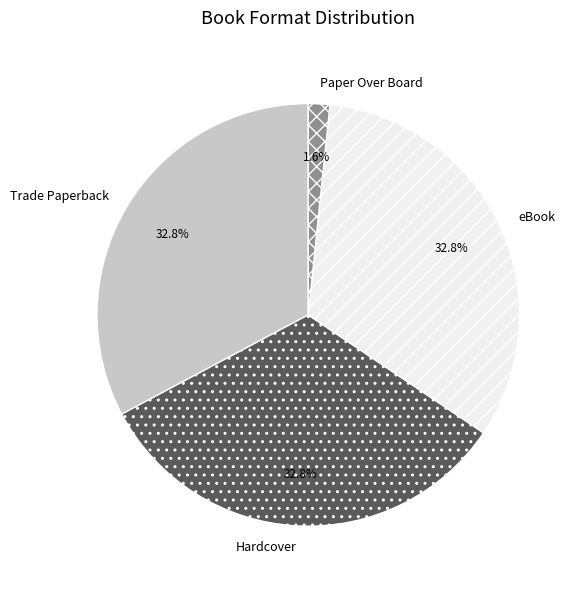

Between Paper Over Board and eBook, which is larger?

eBook